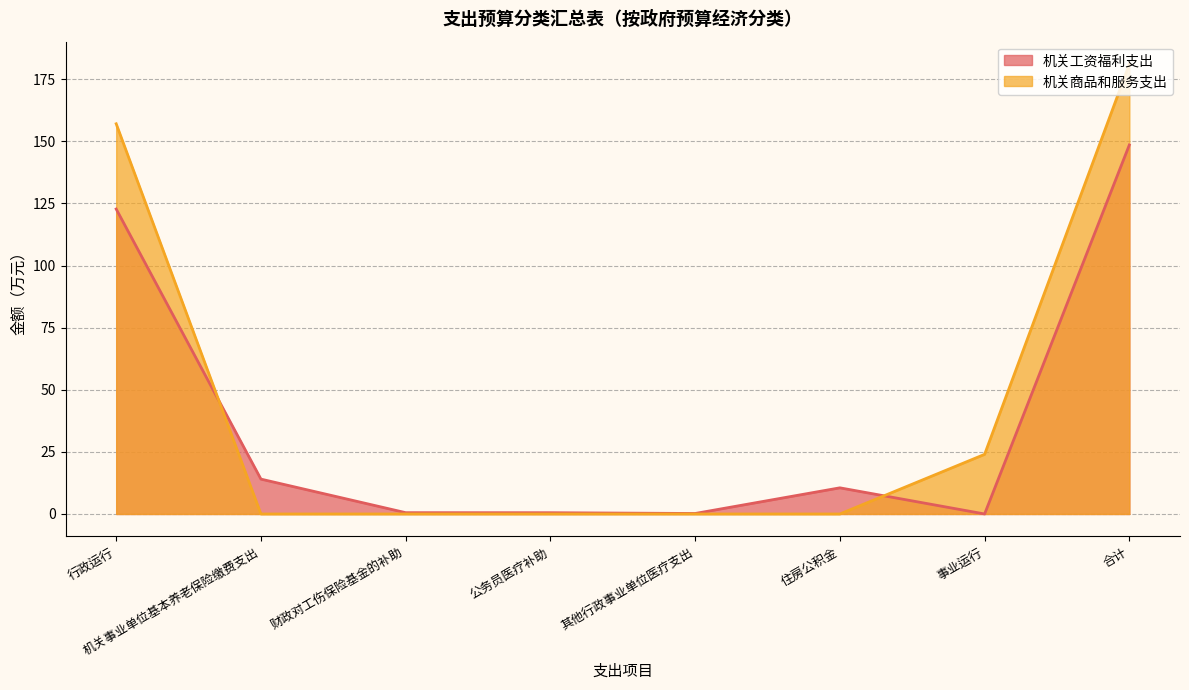

List the labels in order of 机关工资福利支出 value, smallest first.

事业运行, 其他行政事业单位医疗支出, 公务员医疗补助, 财政对工伤保险基金的补助, 住房公积金, 机关事业单位基本养老保险缴费支出, 行政运行, 合计